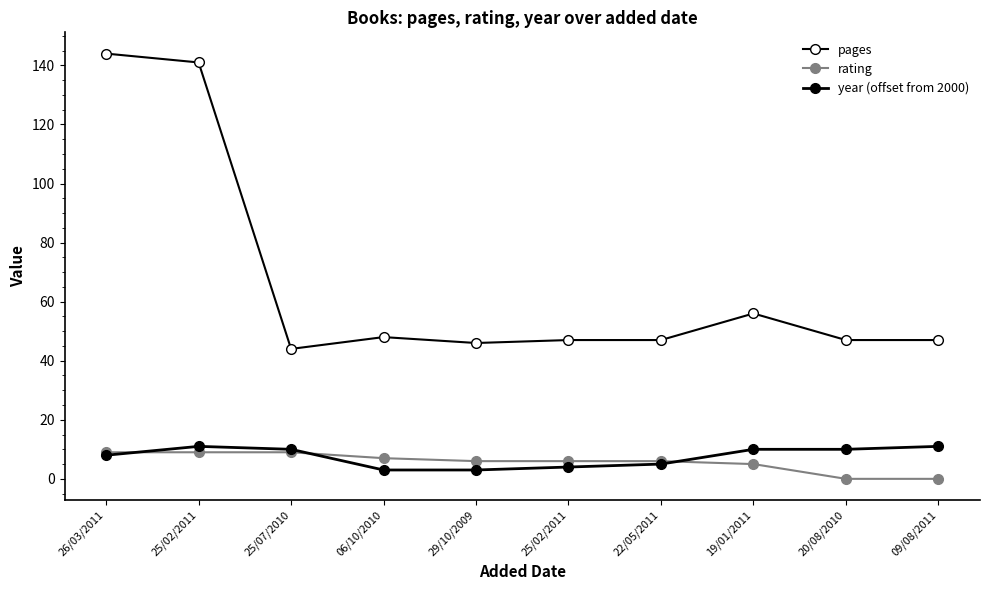

Where does the year (offset from 2000) series first go above 10?

25/02/2011